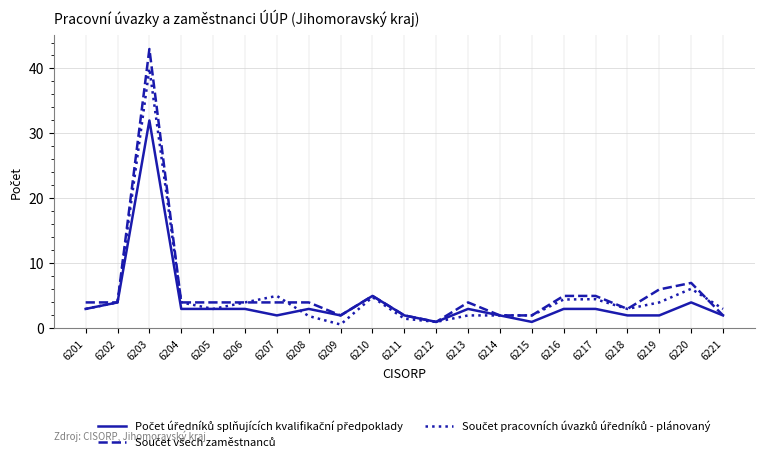

What is the total value across all series at 6219?

12.0